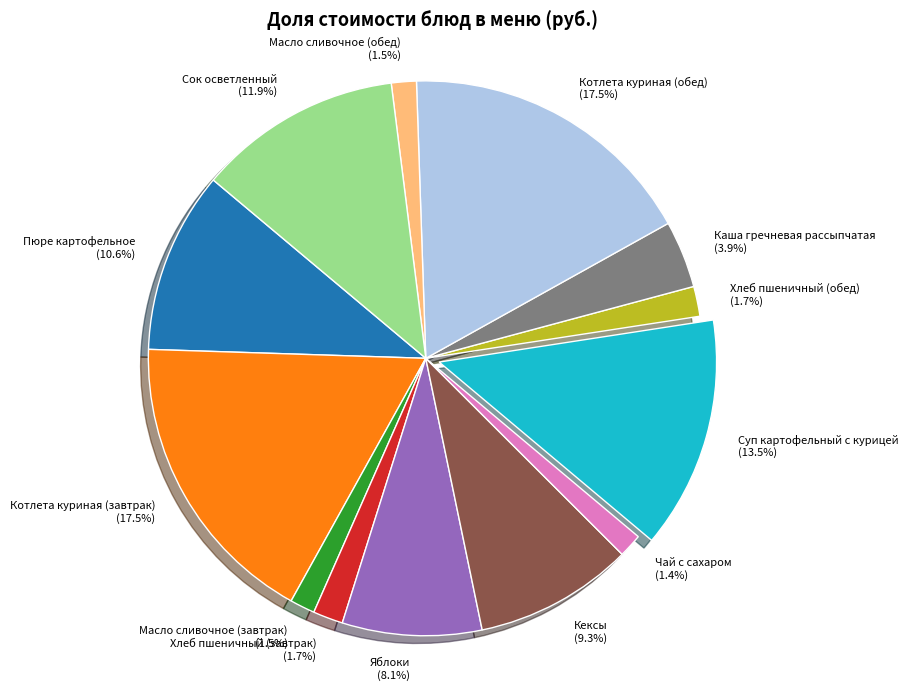

To the nearest percent, what is the difference between the Каша гречневая рассыпчатая and Суп картофельный с курицей slice percentages?

10%